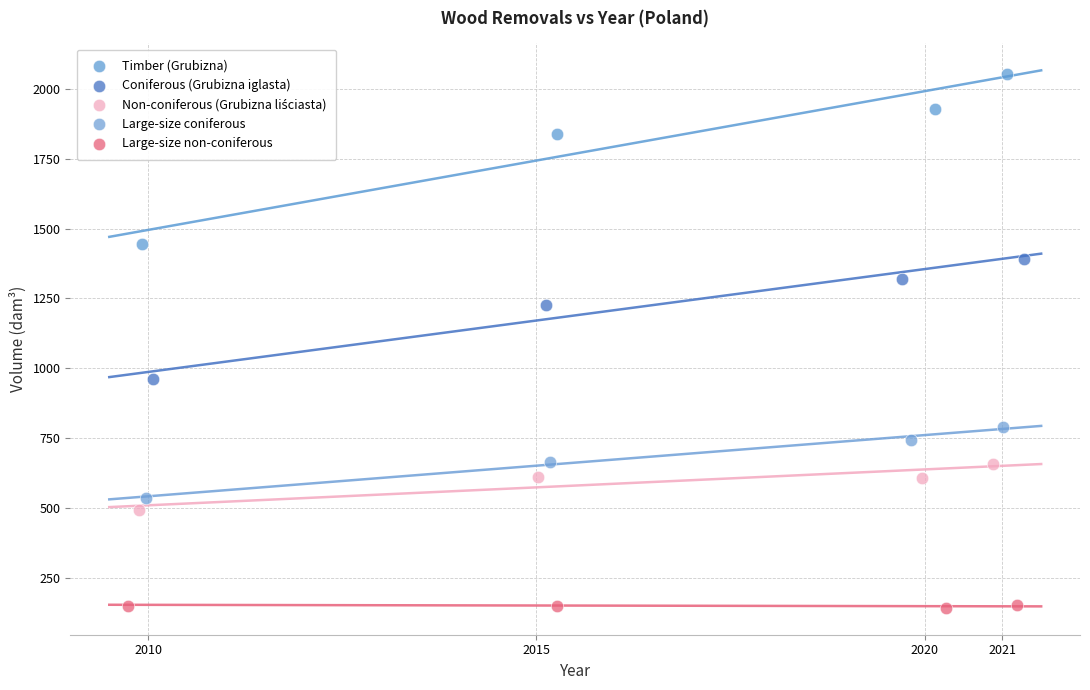

Which series reaches the maximum Y coordinate?

Timber (Grubizna)